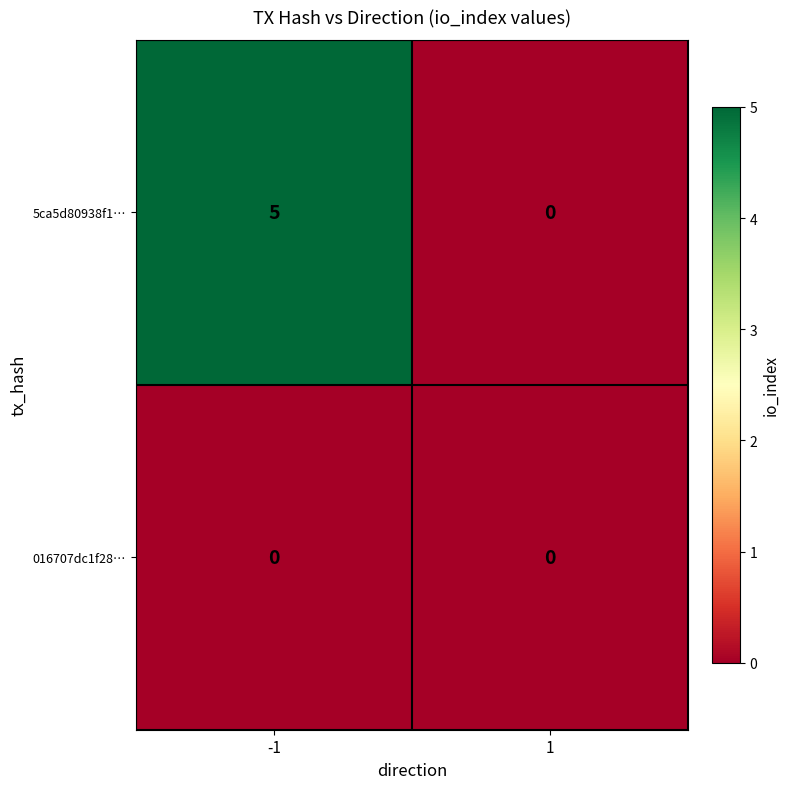

What is the highest value of the 5ca5d80938f1… series?

5